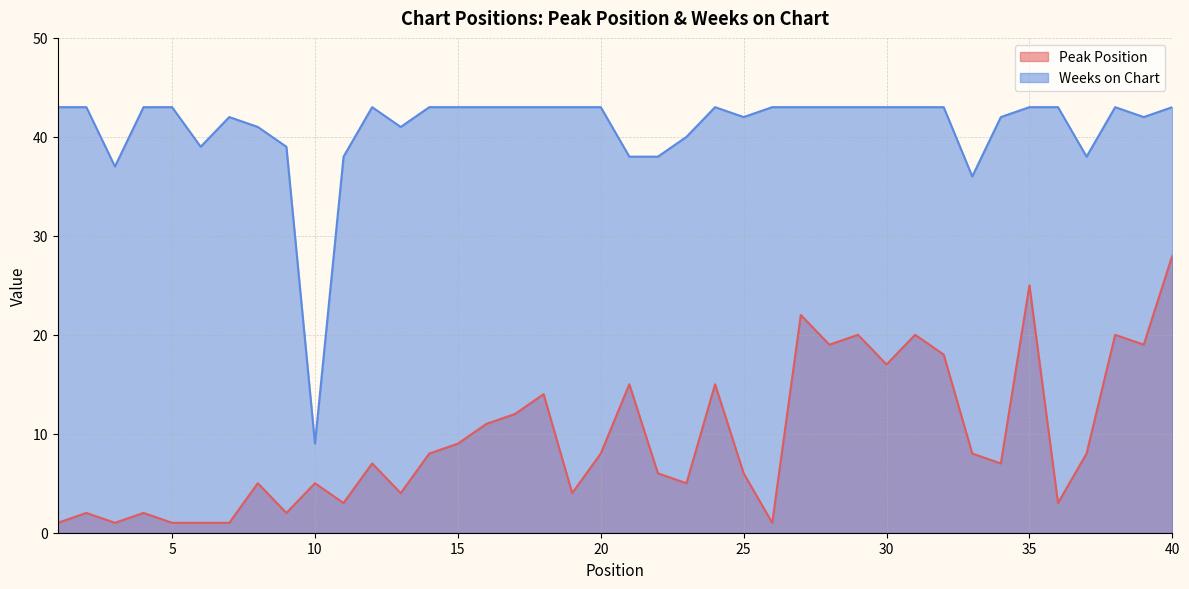

The value of Peak Position at 4 is 2. True or false?

True